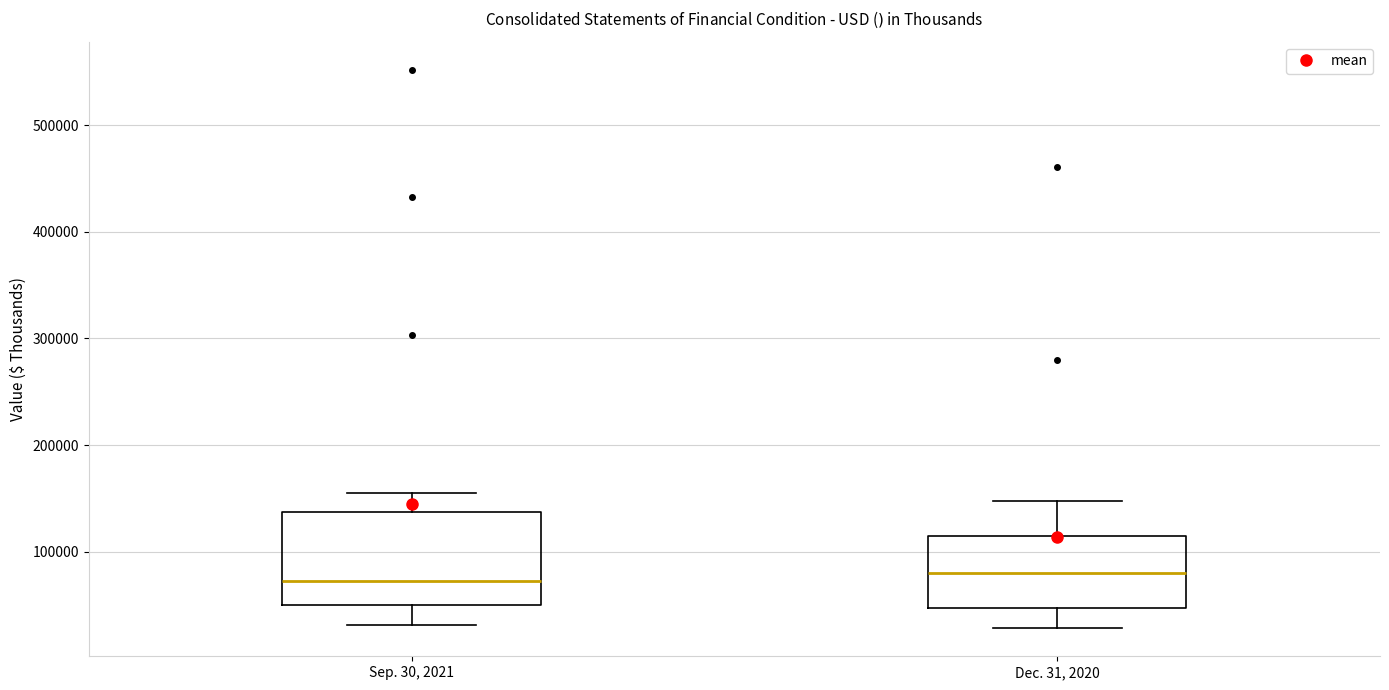

Reading left to right, read every box against the y-axis: the position of its median line, the range the box covers, and the ends of its whiskers. The values are not printed on the chart, so give them approximately, as read against the axis.

Sep. 30, 2021: median 70000, box 50000 to 140000, whiskers 30000 to 150000
Dec. 31, 2020: median 80000, box 50000 to 110000, whiskers 30000 to 150000